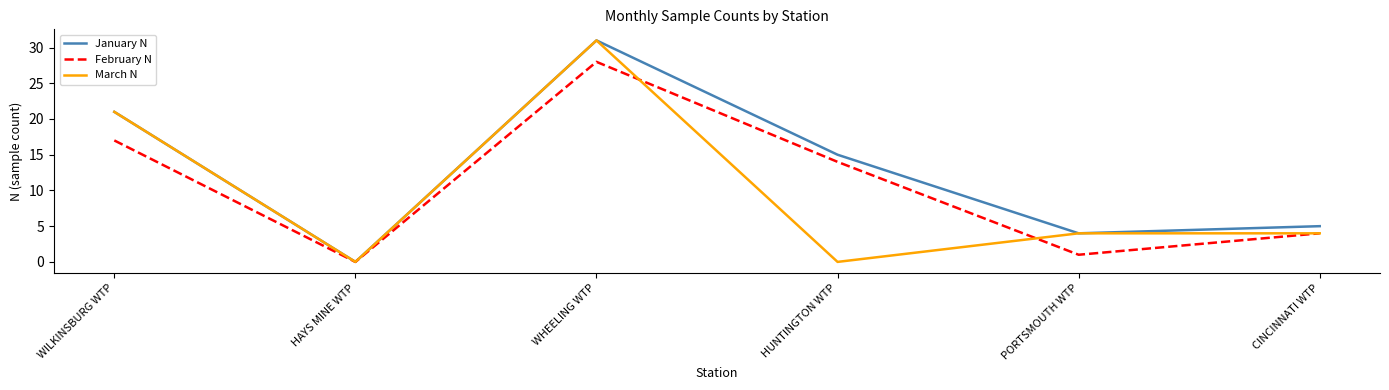

The value of January N at WHEELING WTP is 31. True or false?

True